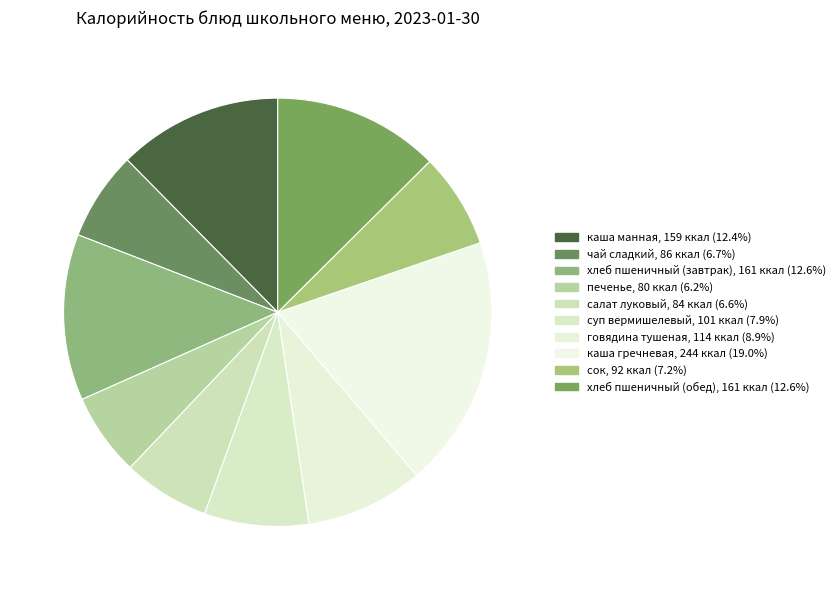

How many segments does this pie chart have?

10